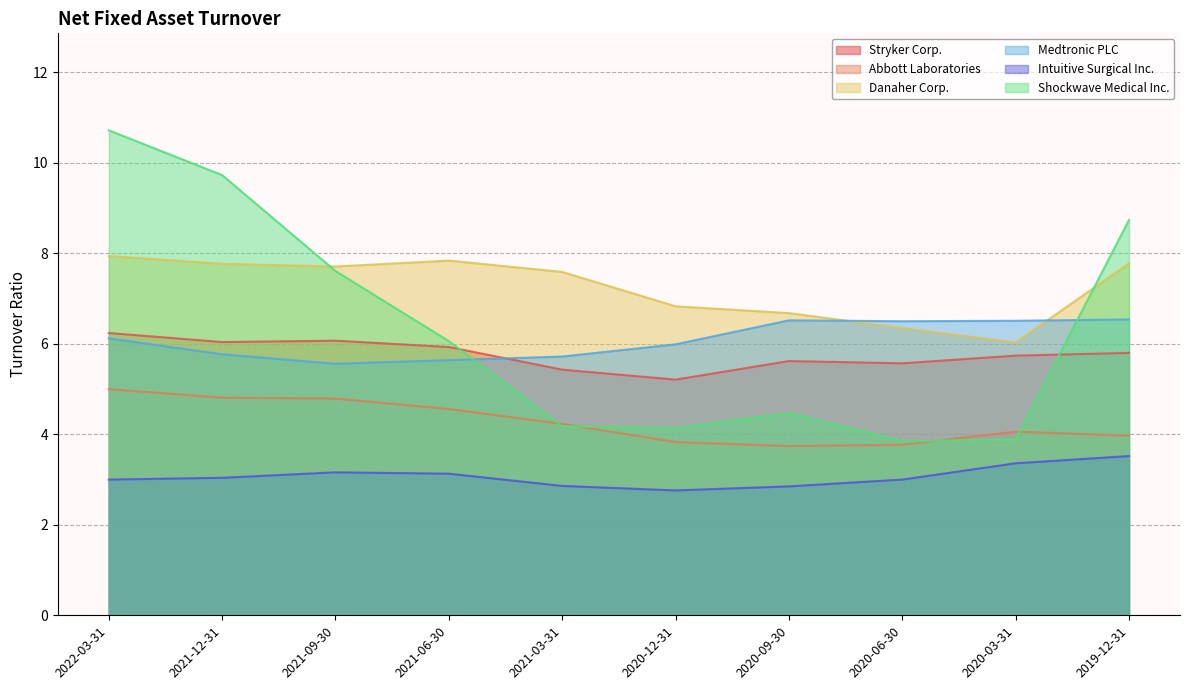

How many lines are shown in the chart?

6